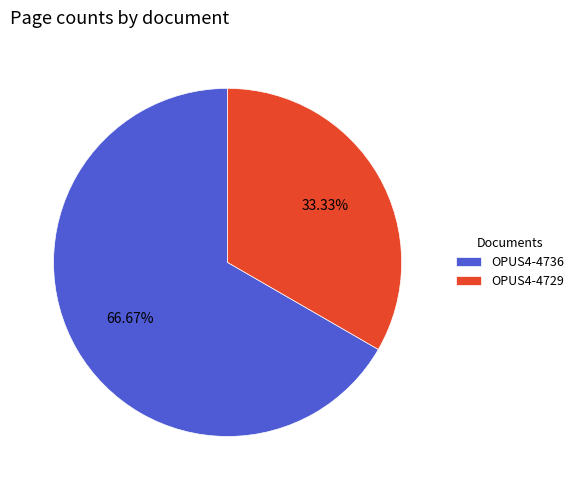

True or false: OPUS4-4736 accounts for 59% of the total.

False